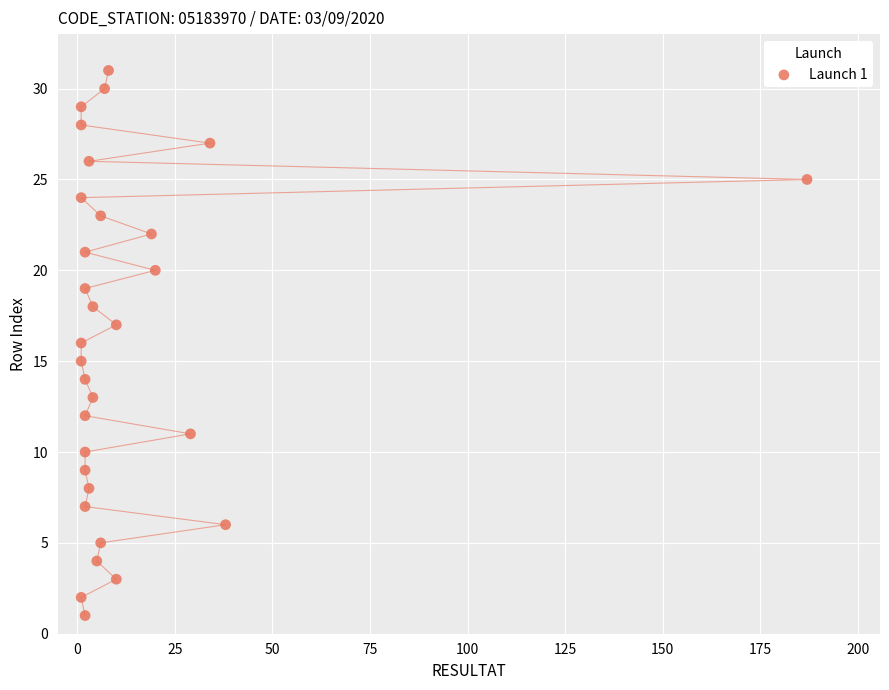

What is the range of X values (max minus min)?

186